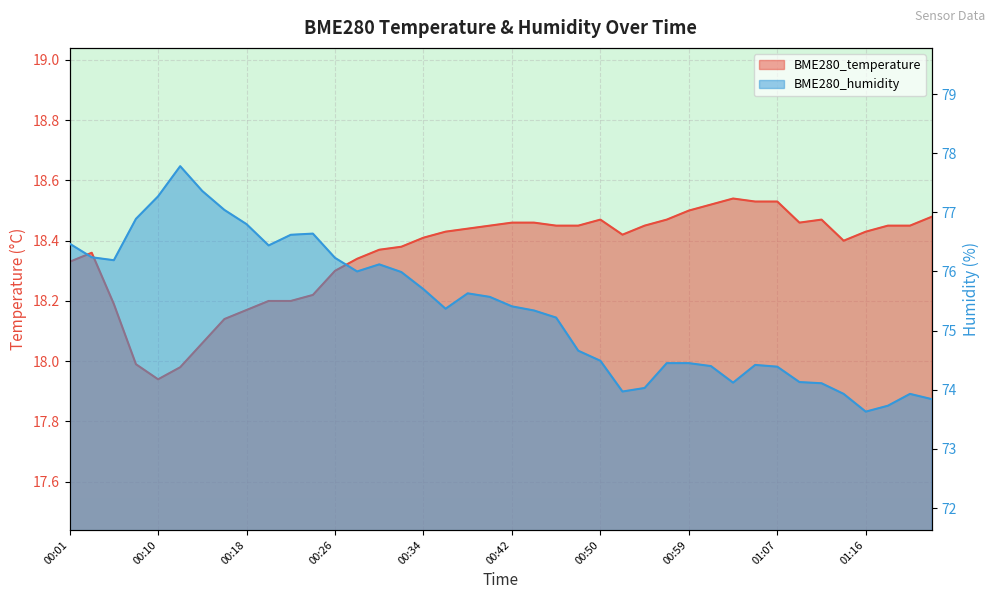

Between 00:40 and 01:14, which series saw the biggest shift?

BME280_humidity